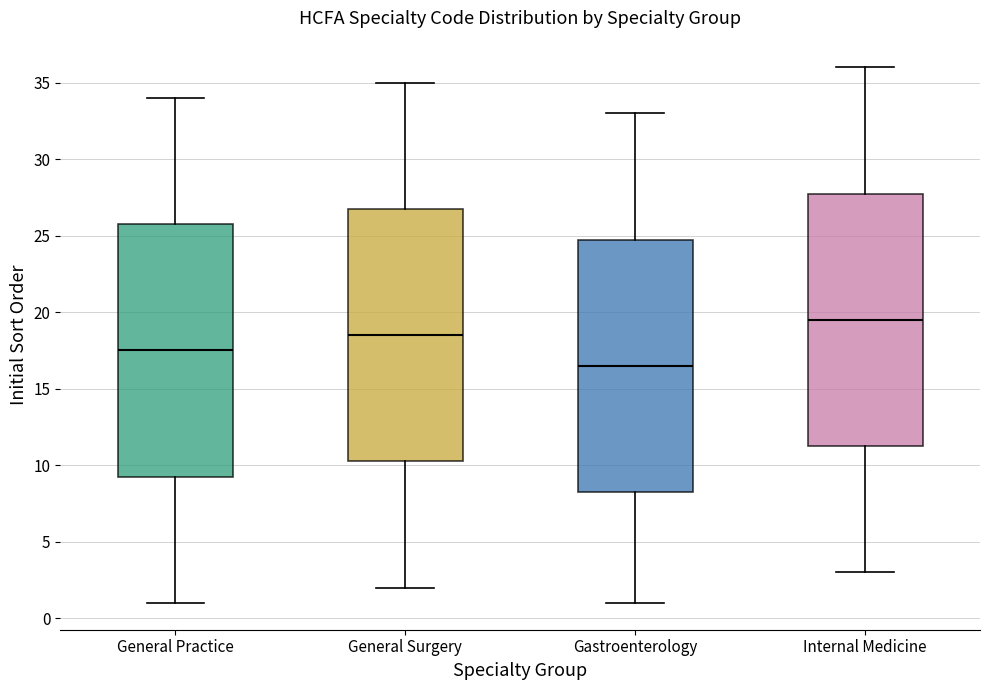

Reading left to right, read every box against the y-axis: the position of its median line, the range the box covers, and the ends of its whiskers. The values are not printed on the chart, so give them approximately, as read against the axis.

General Practice: median 17.5, box 9.5 to 26.0, whiskers 1.0 to 34.0
General Surgery: median 18.5, box 10.5 to 27.0, whiskers 2.0 to 35.0
Gastroenterology: median 16.5, box 8.5 to 25.0, whiskers 1.0 to 33.0
Internal Medicine: median 19.5, box 11.5 to 28.0, whiskers 3.0 to 36.0